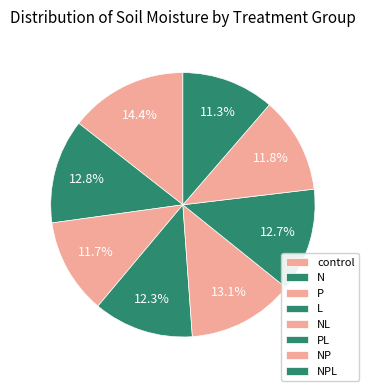

True or false: control accounts for 8% of the total.

False